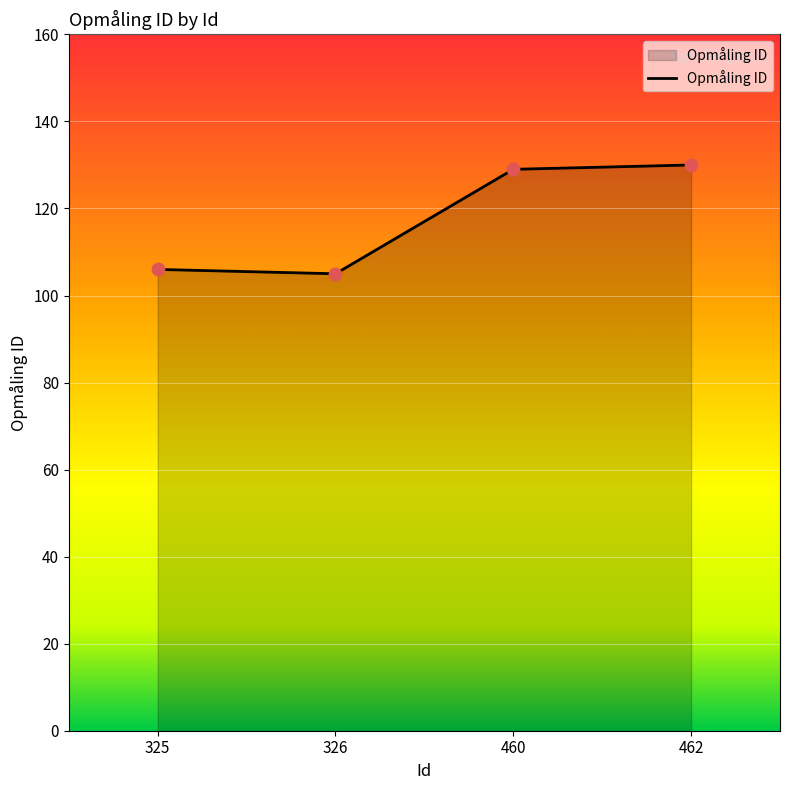

Which has a higher value, 460 or 325?

460